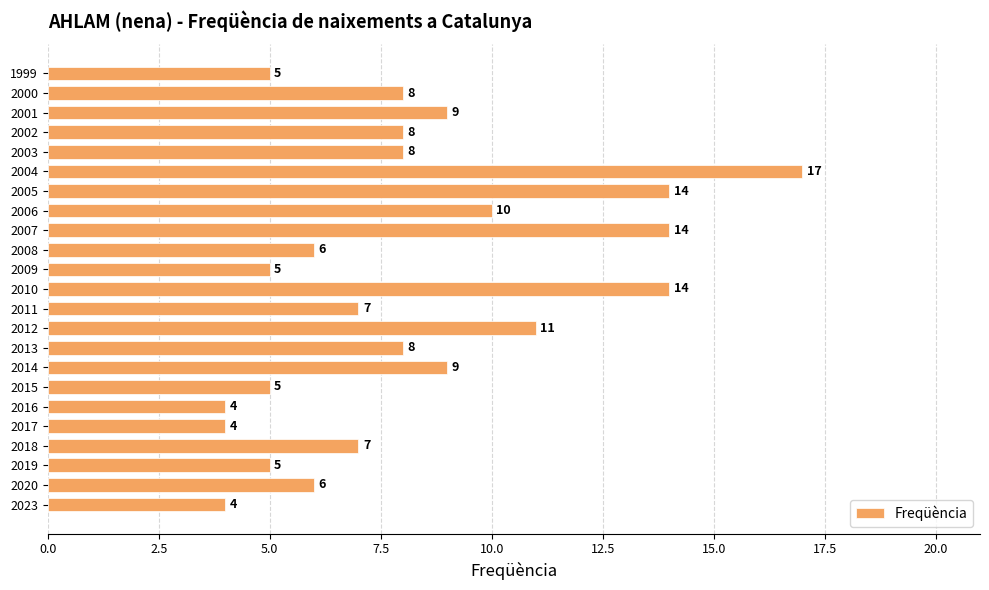

Does the chart contain stacked bars?

No